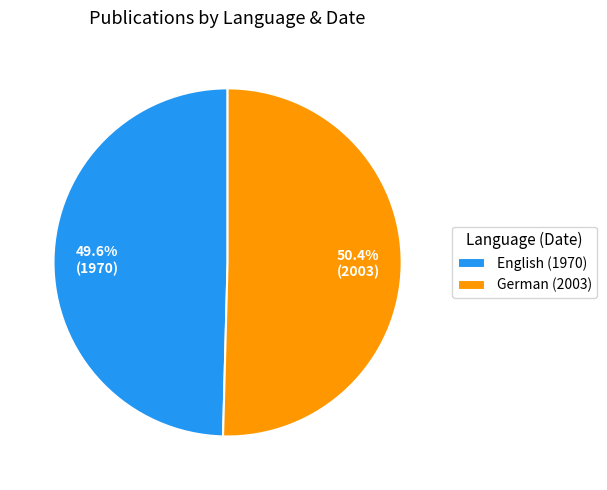

What is the majority slice?

German (2003)